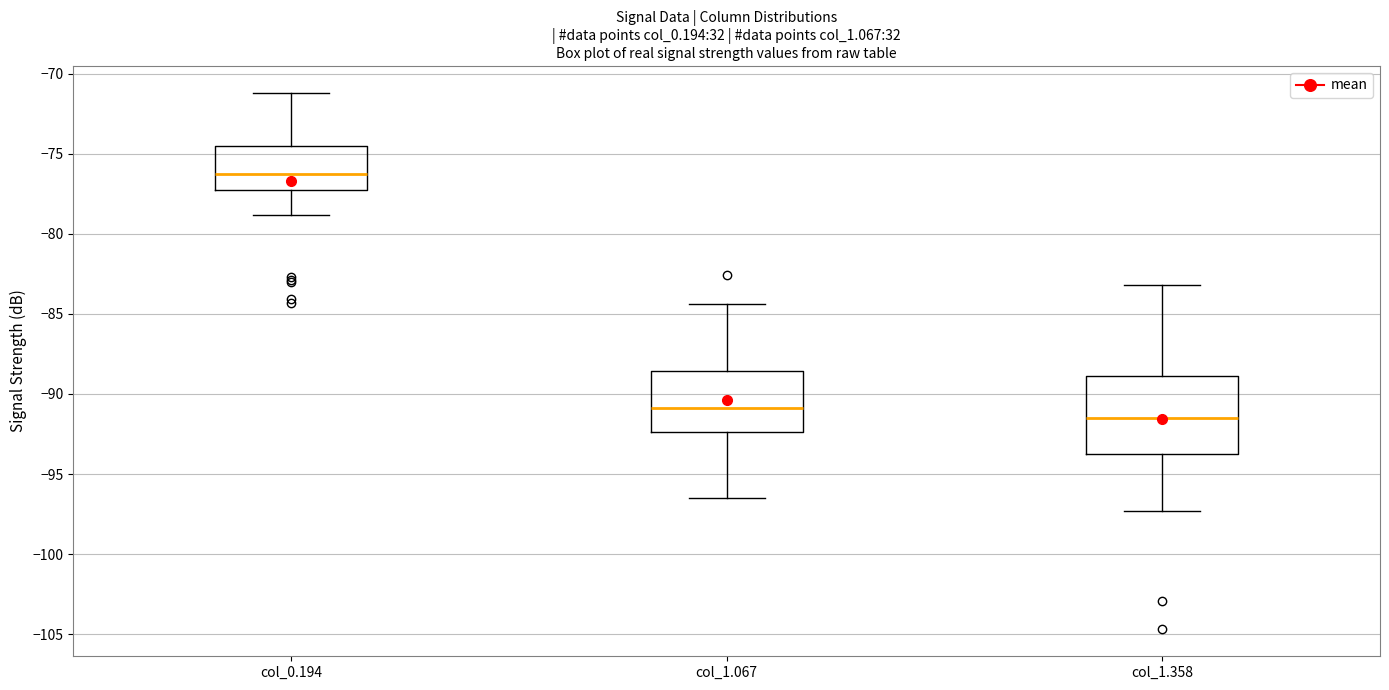

Where does the lower whisker of the box for col_1.358 end on the y-axis? The values are not printed on the chart, so give them approximately, as read against the axis.

-97.5